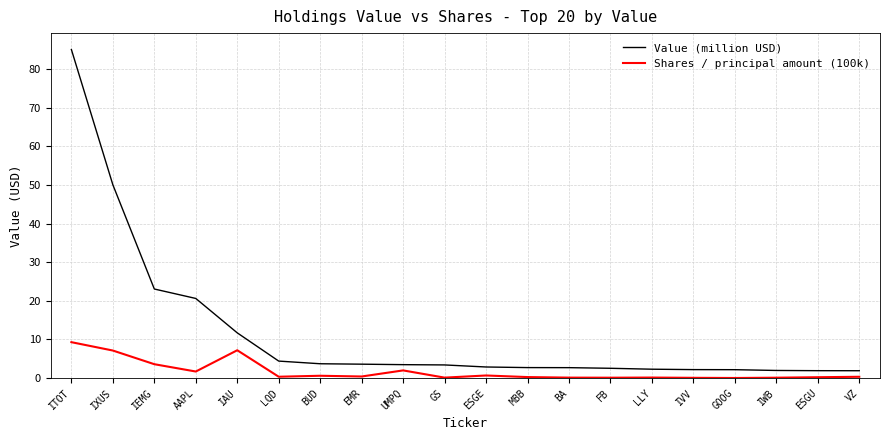

What position from the left is IEMG?

3